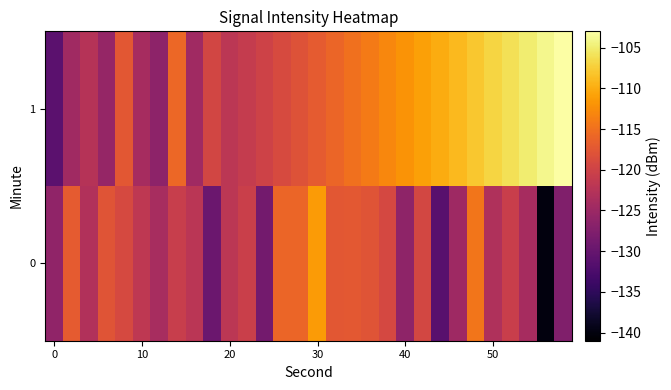

What is the maximum value shown in the chart?

-103.0